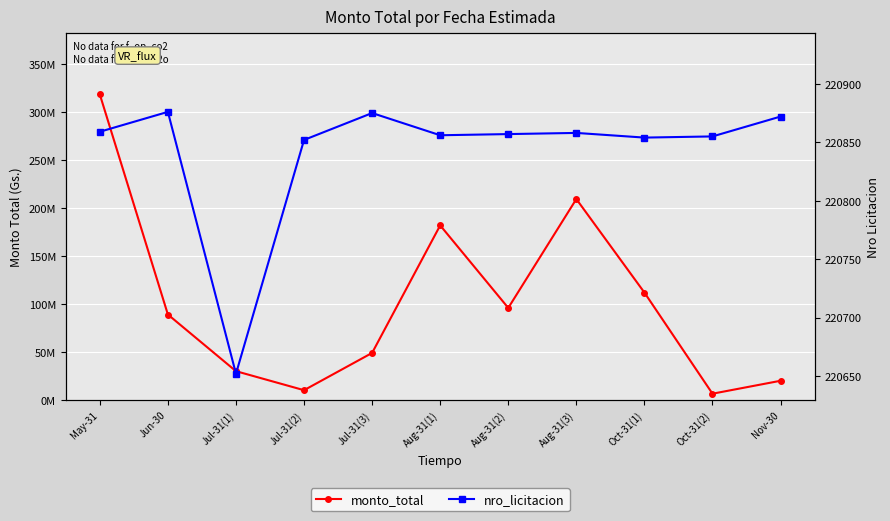

Which series changed the most between Jul-31(3) and Aug-31(3)?

monto_total